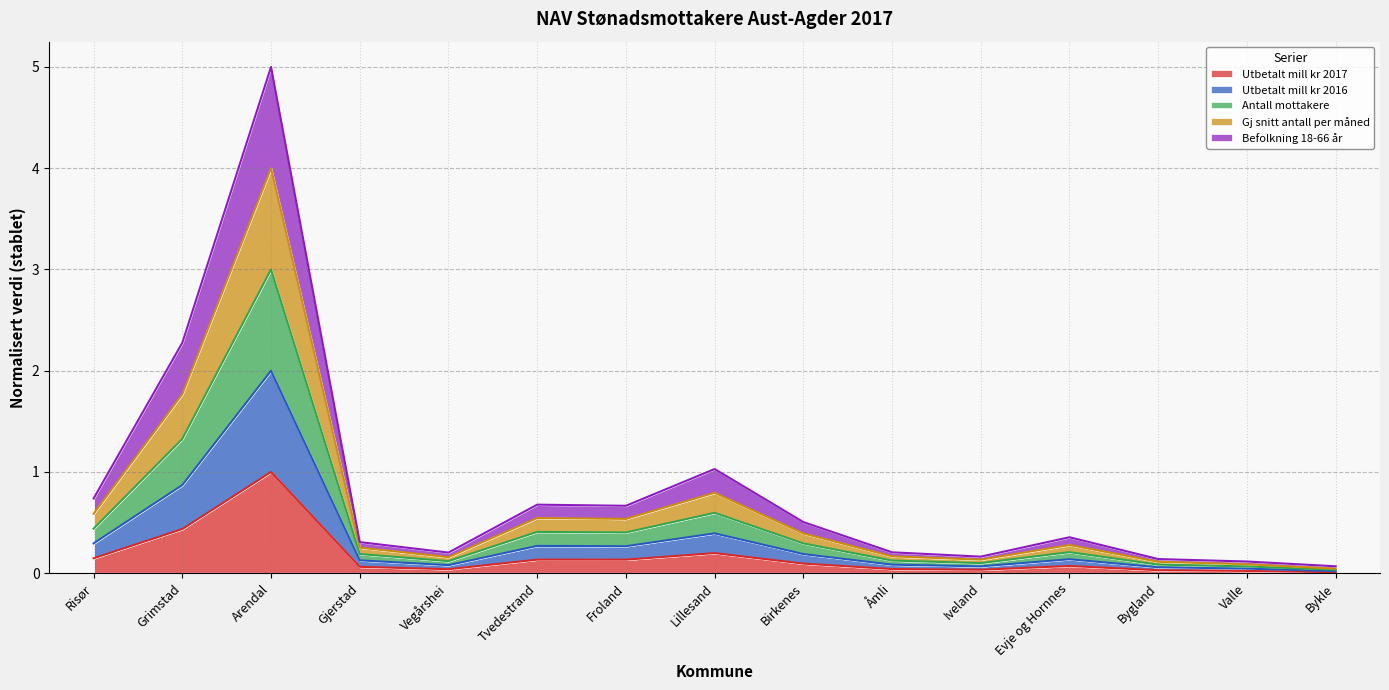

What is the maximum value for Utbetalt mill kr 2017?

1.0